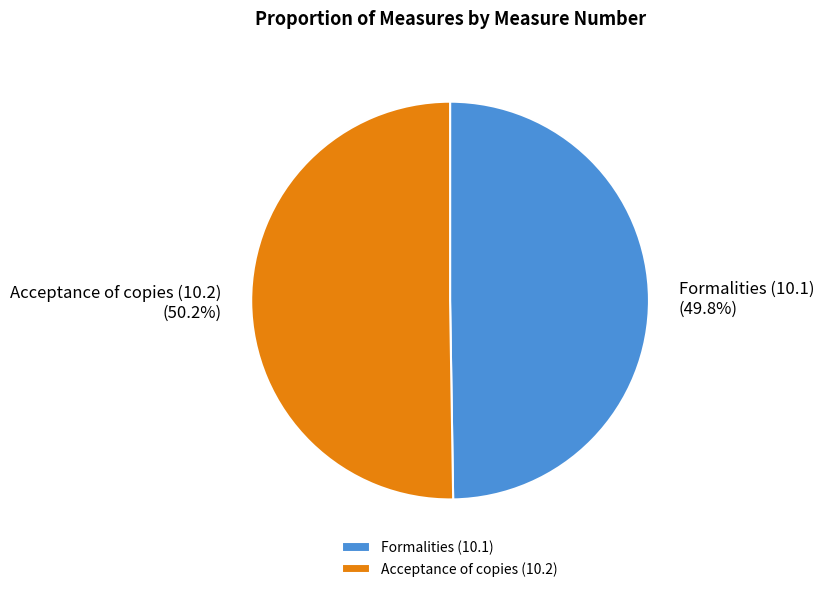

True or false: Formalities (10.1) accounts for 63% of the total.

False